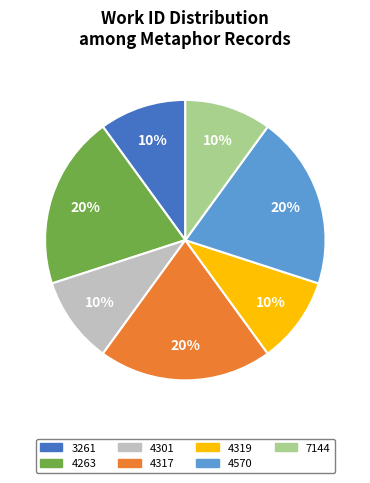

Does any single category account for the majority?

No